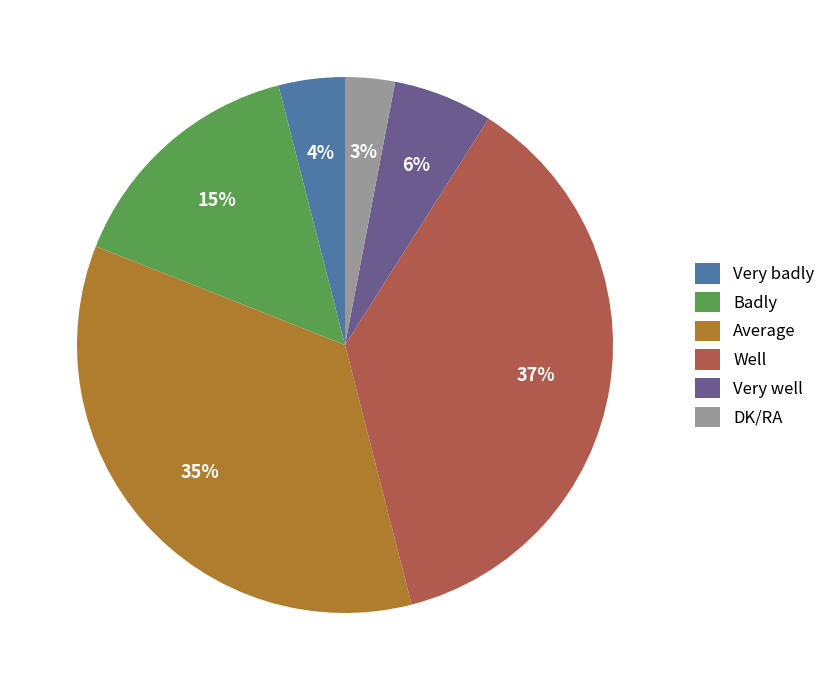

Count the number of slices in the pie.

6